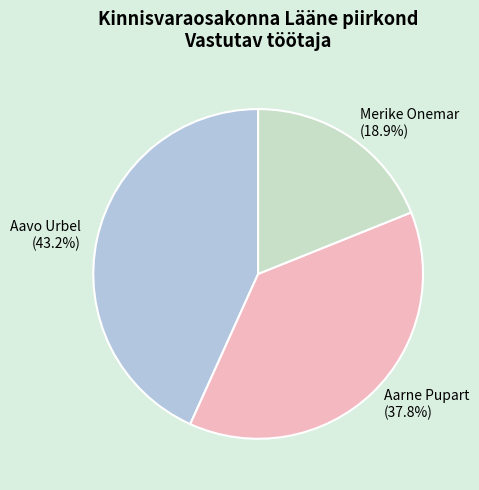

Is there a majority slice in this chart?

No